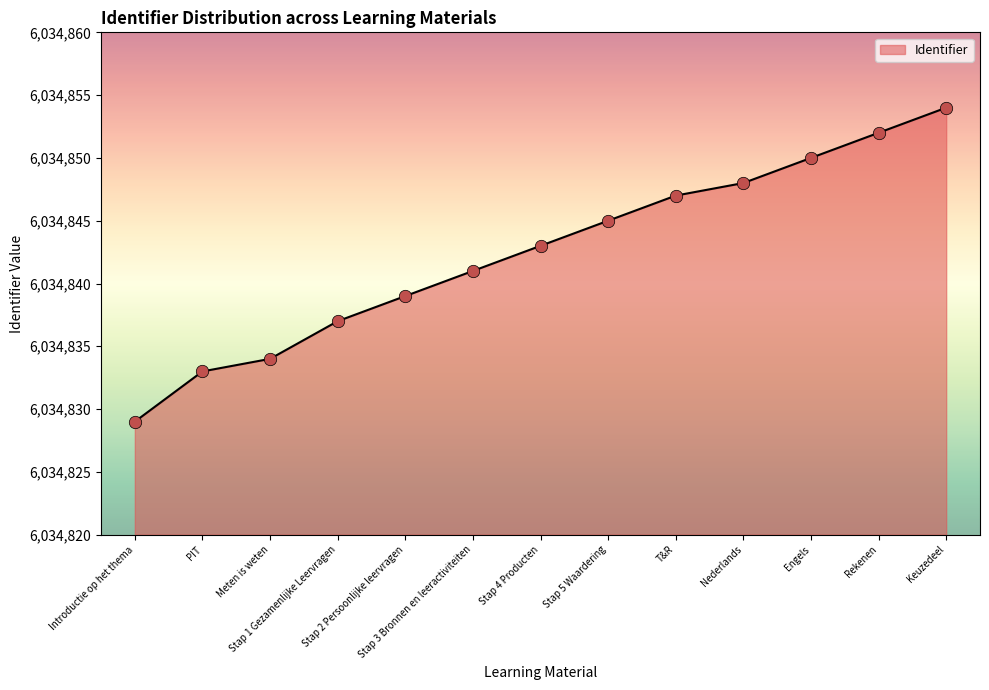

What is the change in value from Introductie op het thema to Stap 1 Gezamenlijke Leervragen?

+8